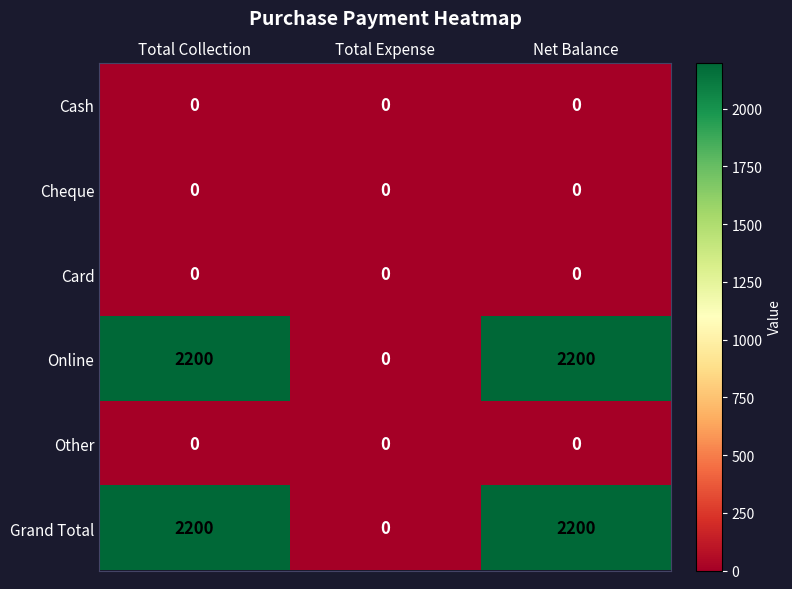

Reading left to right, list all the values displayed in this chart.

Cash: 0	0	0
Cheque: 0	0	0
Card: 0	0	0
Online: 2200	0	2200
Other: 0	0	0
Grand Total: 2200	0	2200